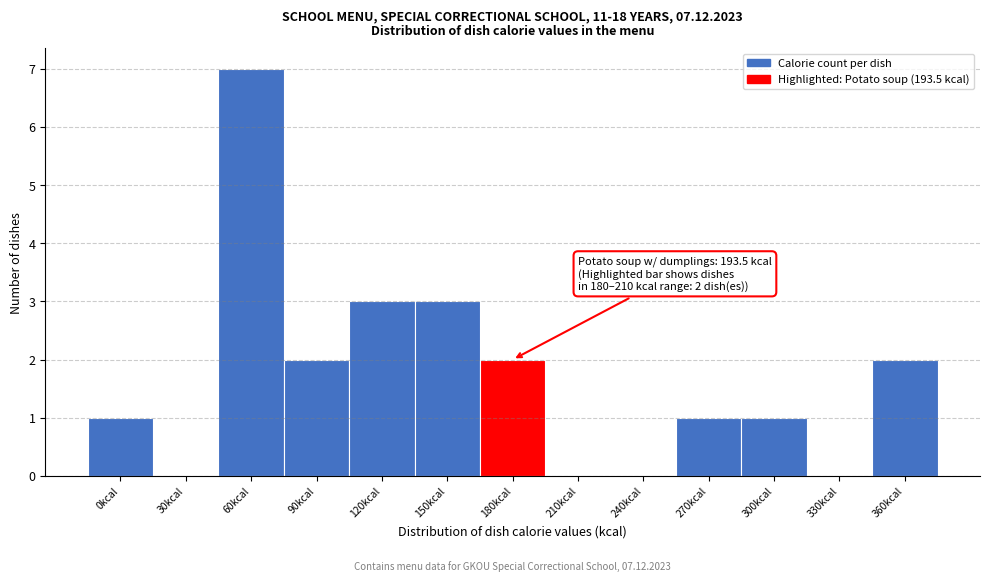

Reading left to right, transcribe all the data shown in this chart.

0kcal=1	30kcal=0	60kcal=7	90kcal=2	120kcal=3	150kcal=3	180kcal=2	210kcal=0	240kcal=0	270kcal=1	300kcal=1	330kcal=0	360kcal=2